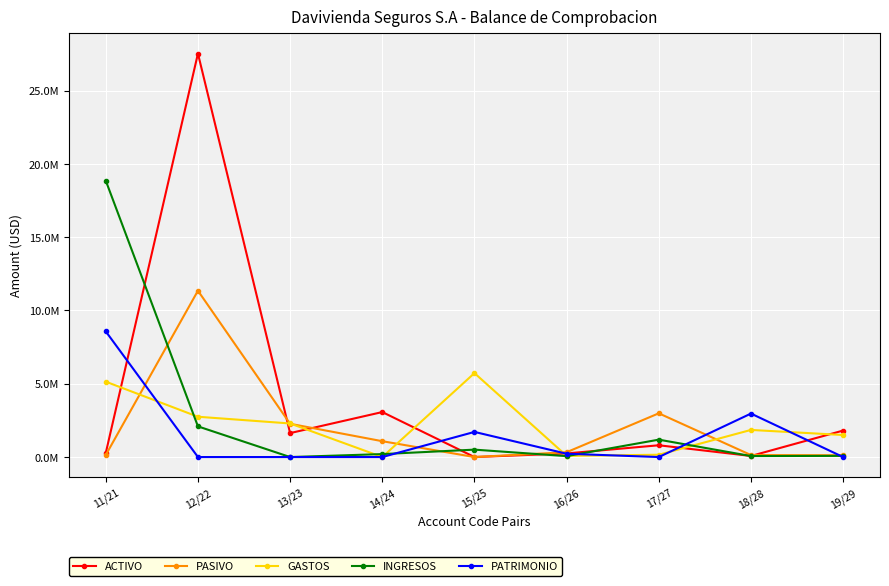

How many interior local valleys does the ACTIVO series have?

3